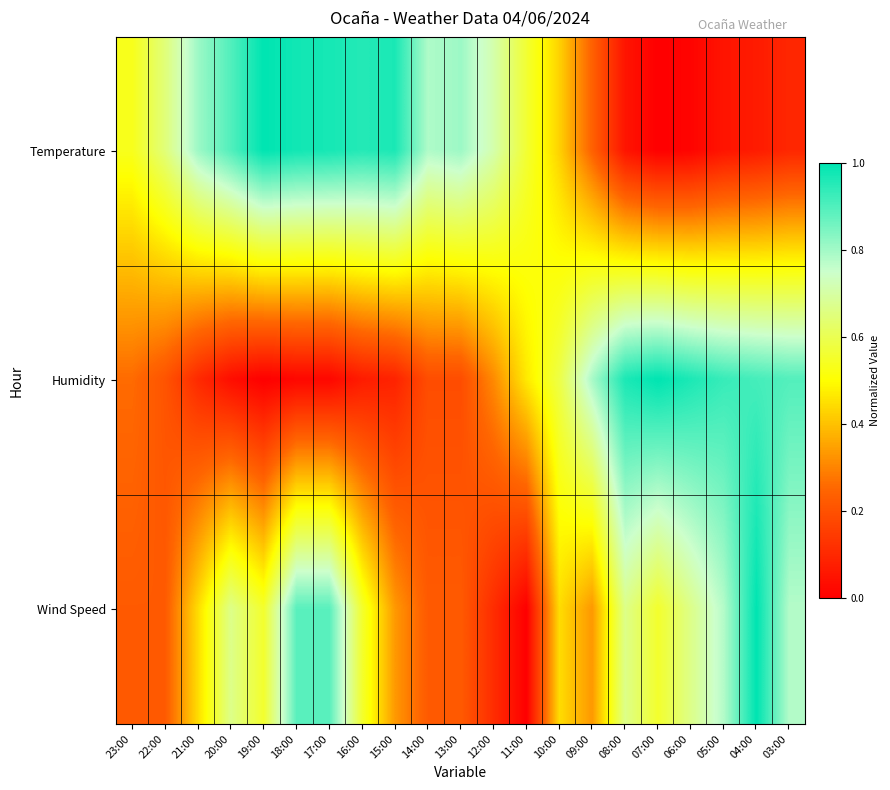

Which has a higher value, 09:00 or 16:00?

16:00